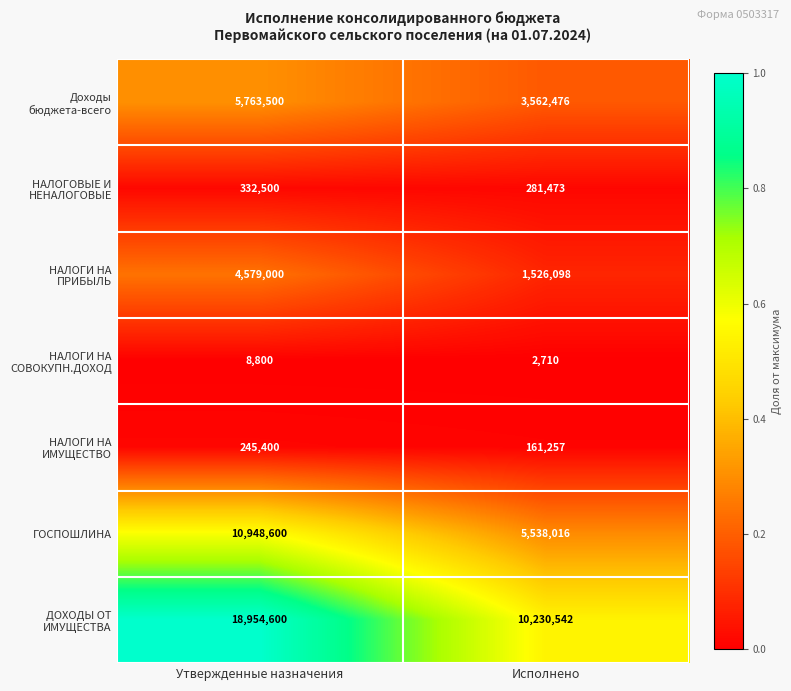

What is the spread (max minus min) of values at Утвержденные назначения?

18945800